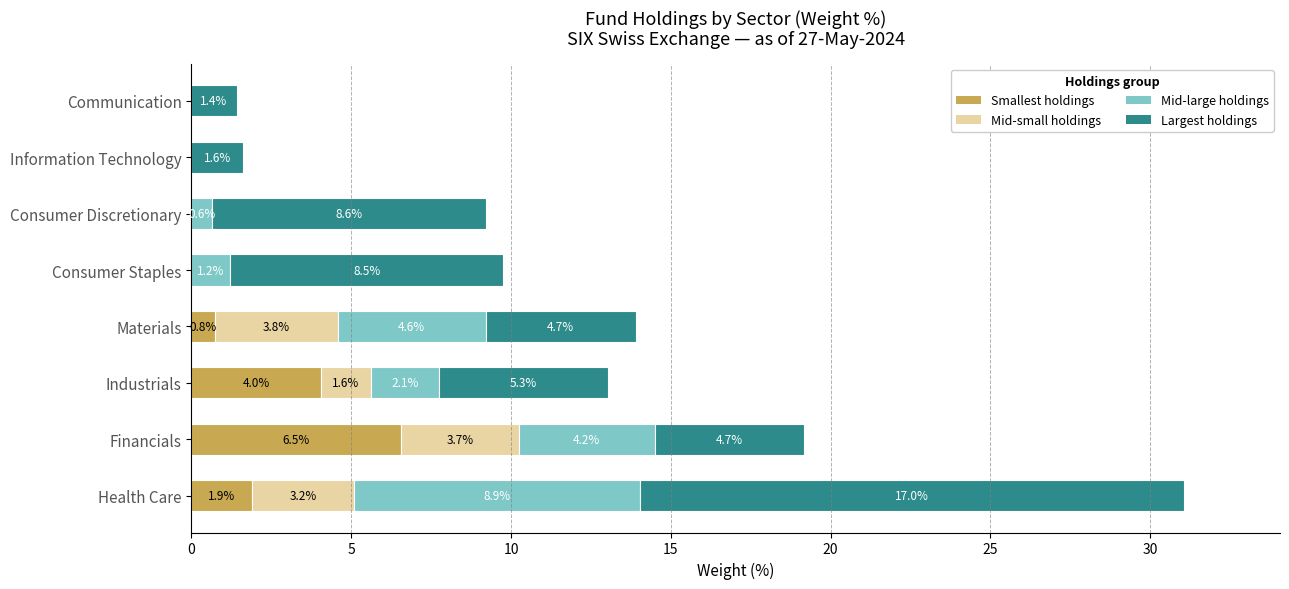

At which category is the sum across all series the highest?

Health Care